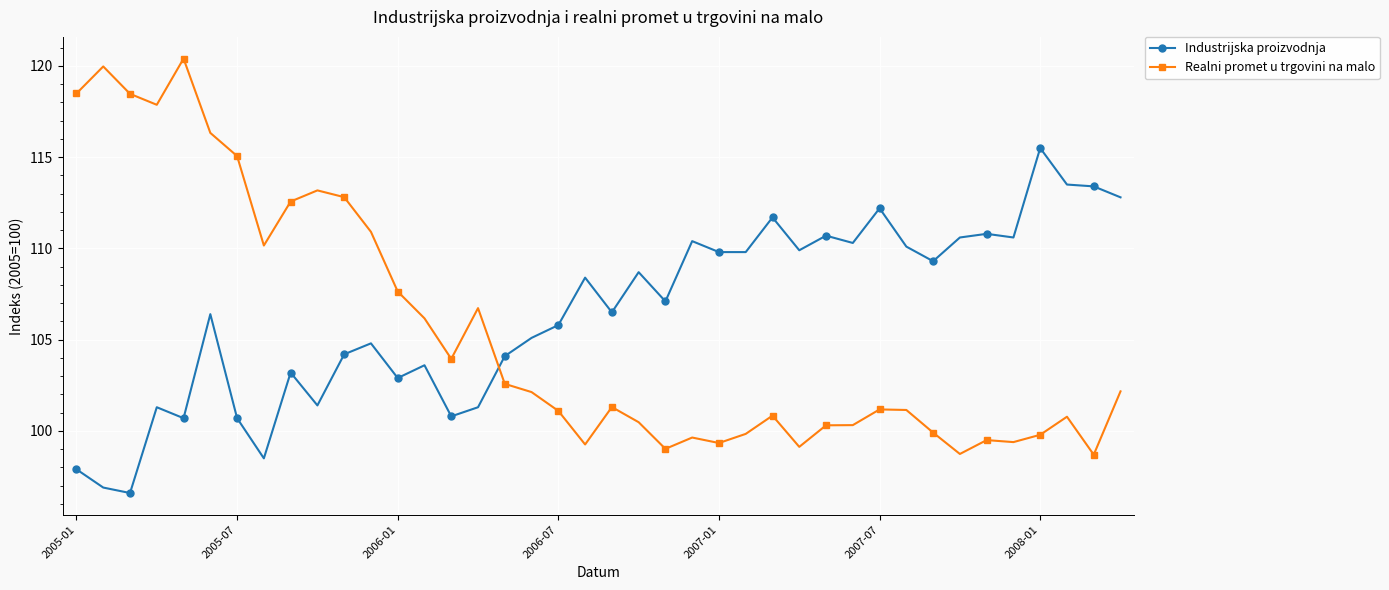

True or false: Industrijska proizvodnja and Realni promet u trgovini na malo intersect in this chart.

True